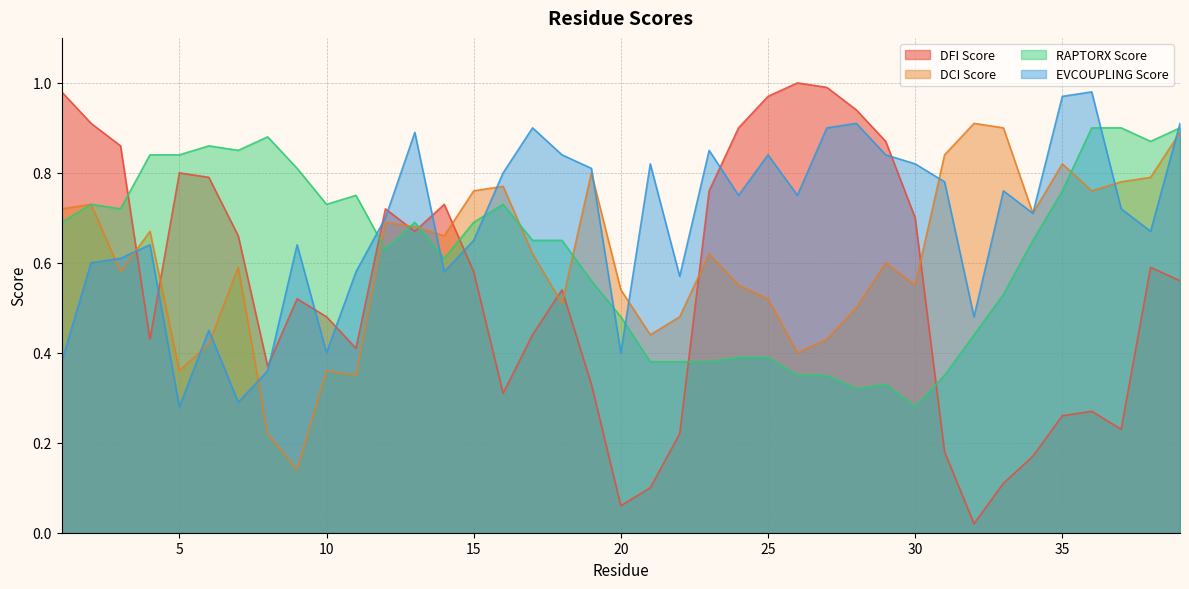

Rank the categories by EVCOUPLING Score value from highest to lowest.

36, 35, 28, 39, 17, 27, 13, 23, 18, 25, 29, 21, 30, 19, 16, 31, 33, 24, 26, 37, 34, 12, 38, 15, 4, 9, 3, 2, 11, 14, 22, 32, 6, 10, 20, 1, 8, 7, 5